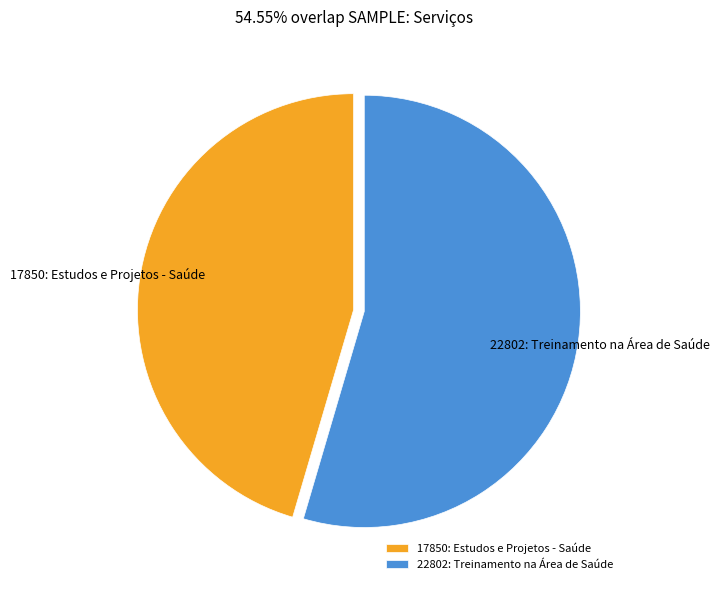

Rank the categories by value from highest to lowest.

22802: Treinamento na Área de Saúde, 17850: Estudos e Projetos - Saúde